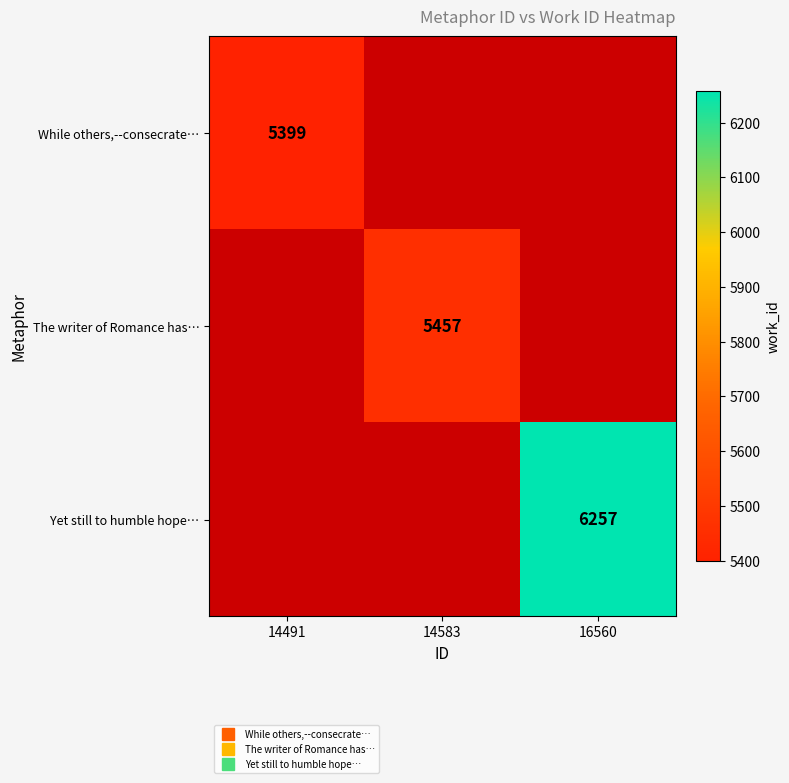

The While others,--consecrate… series shows 5399.0 at 14491. True or false?

True